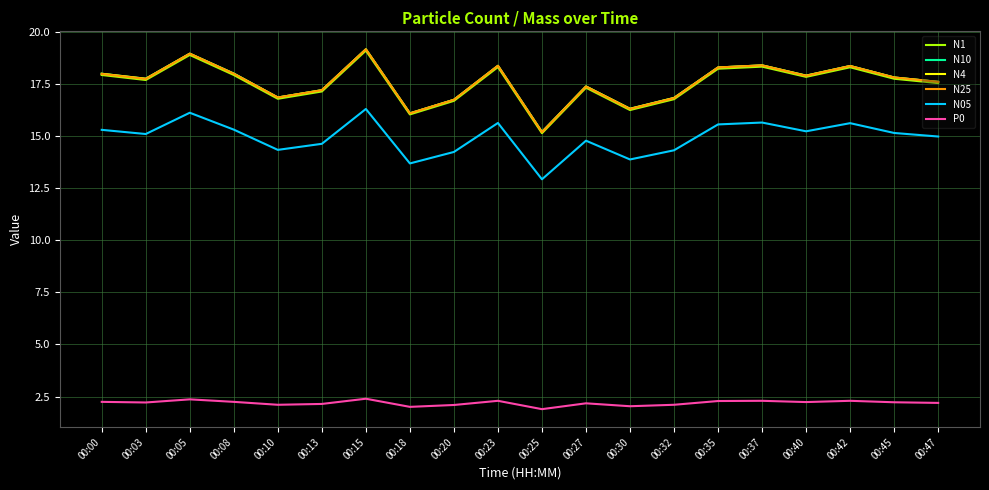

The value of N4 at 00:20 is 16.7. True or false?

True